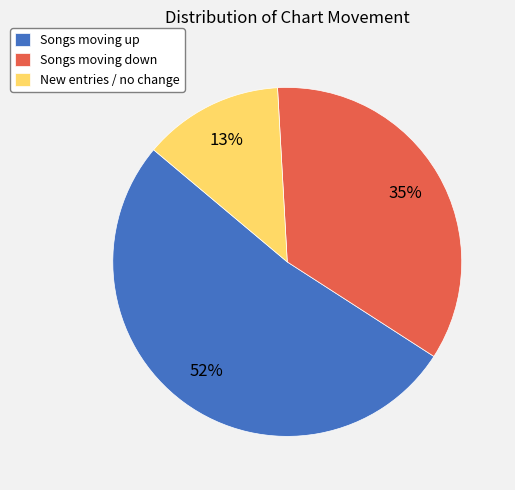

How many segments does this pie chart have?

3